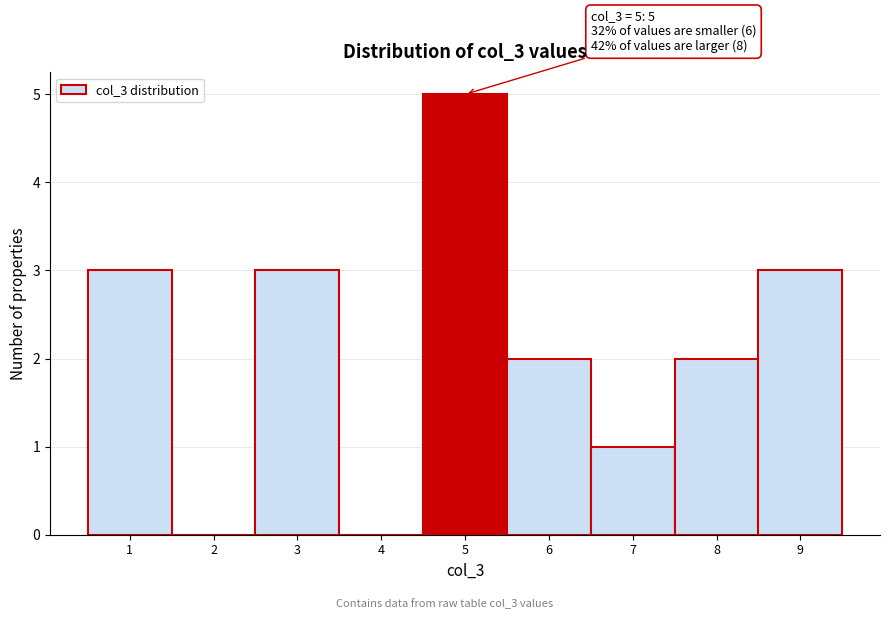

Over which range of the x-axis is the bar tallest?

4.5 to 5.5